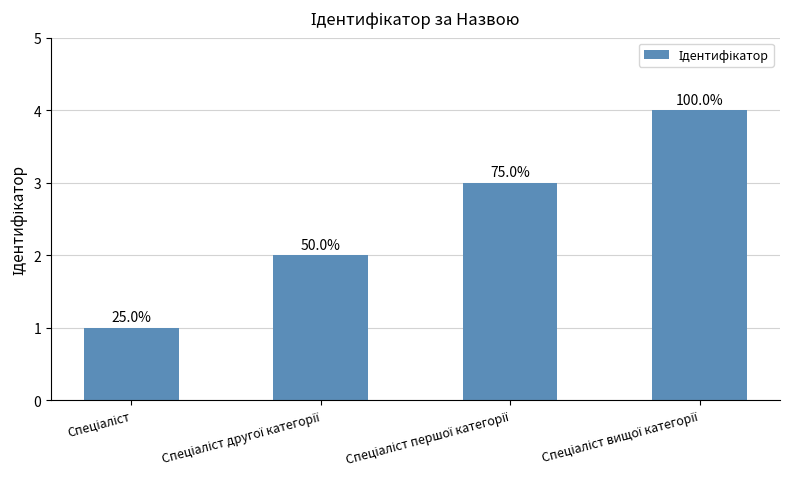

Are the bars grouped side by side (vs. stacked)?

No